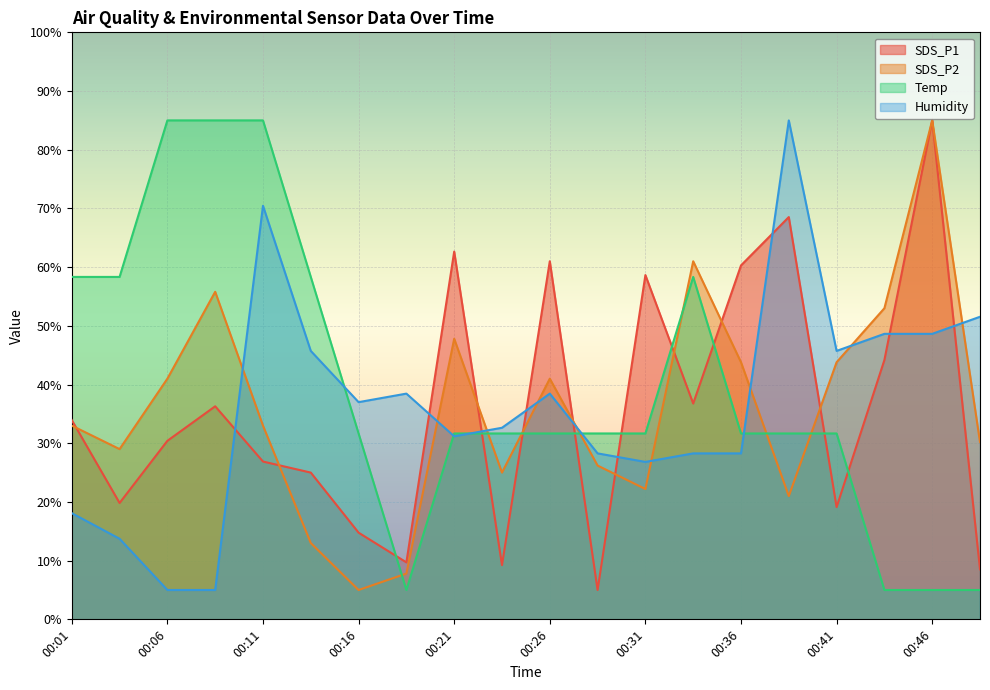

What is the total value across all series at 00:04?

120.9